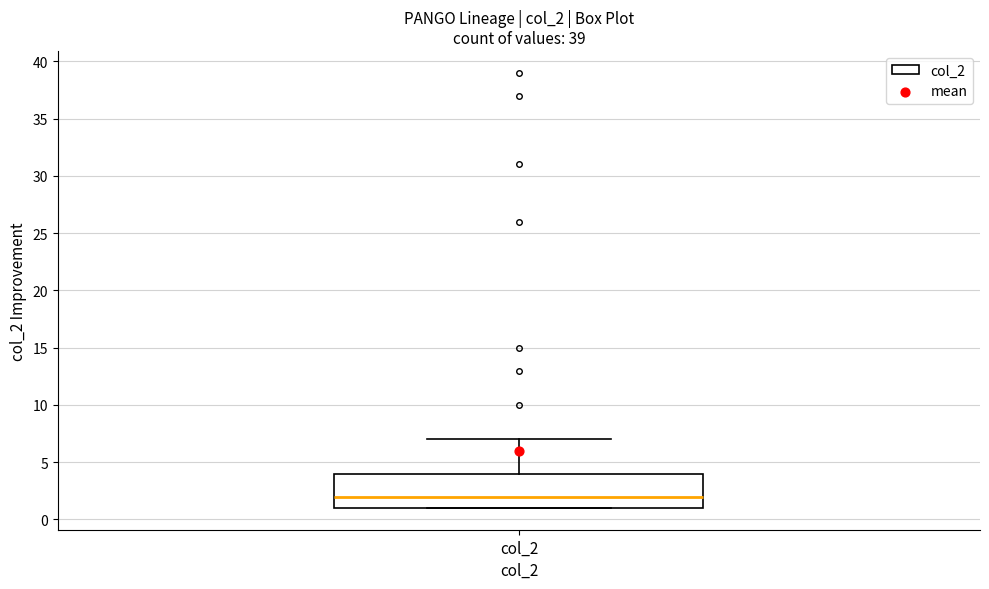

Transcribe this box plot: give where the median line is, the range the box spans, and where the two whiskers end, as read against the y-axis. The values are not printed on the chart, so give them approximately, as read against the axis.

median 2, box 1 to 4, whiskers 1 to 7